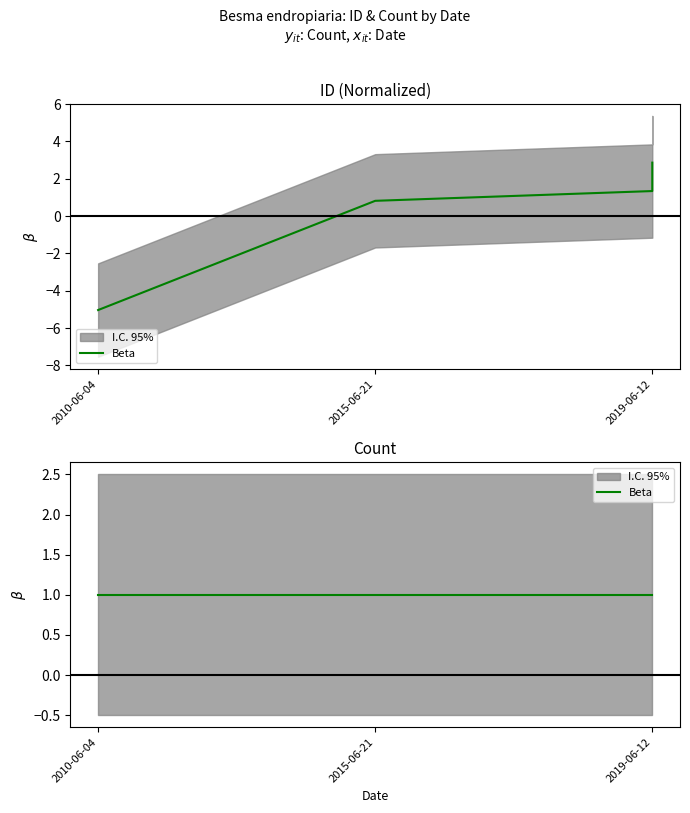

Is it true that the value at 2019-06-12 is 2.4?

False